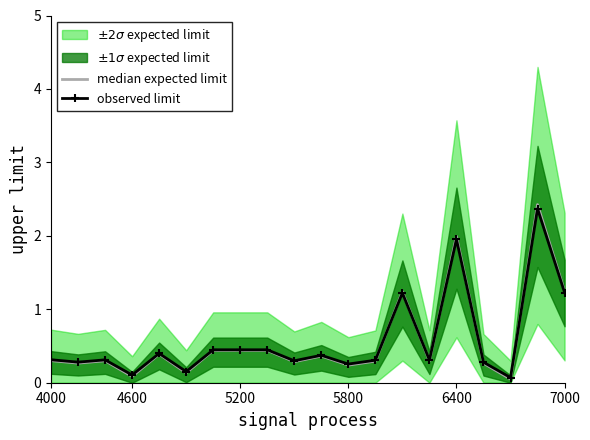

Is it true that observed limit equals 0.5 at 4000?

False